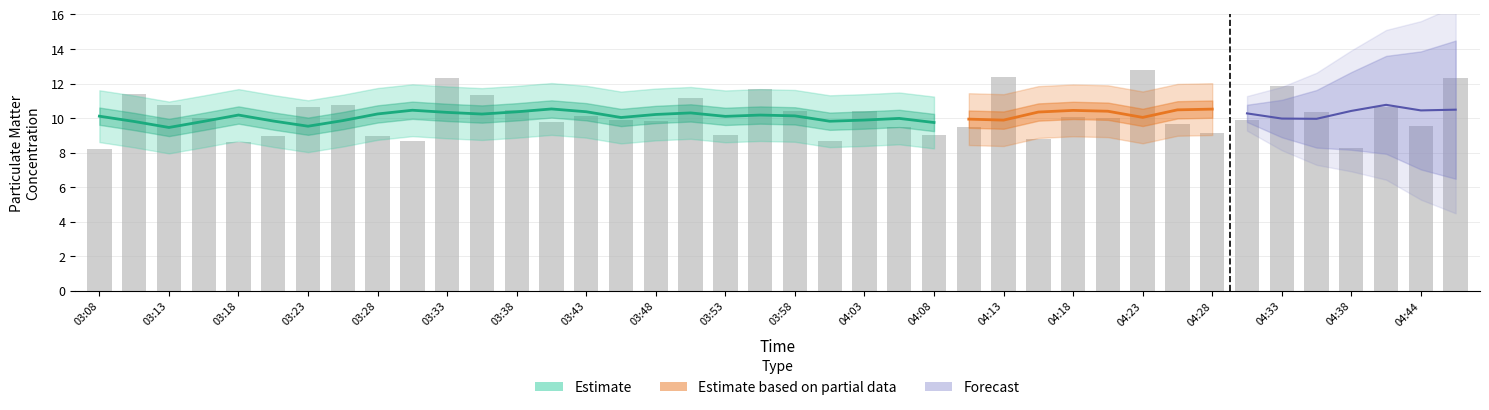

What is the smallest value displayed?

8.2